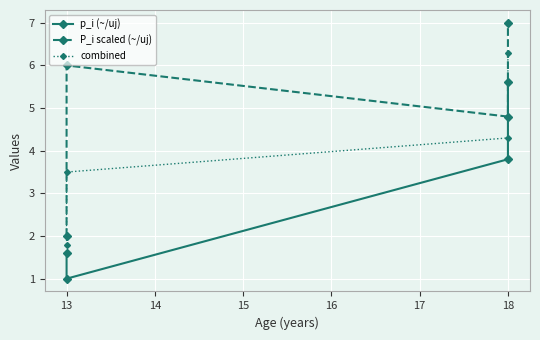

Count the number of data series in this chart.

3